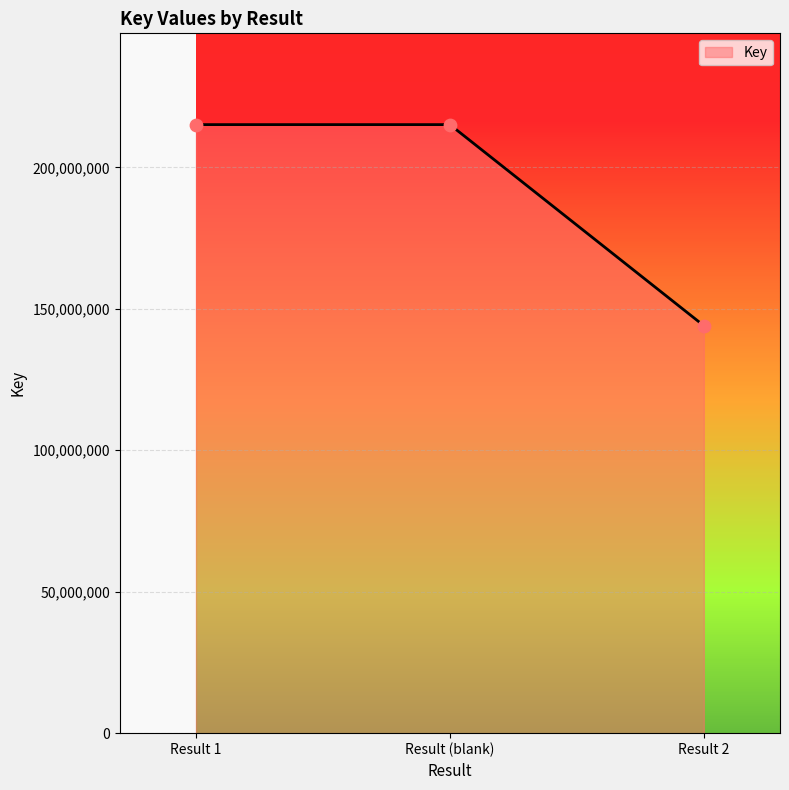

What is the ratio of the value at Result (blank) to the value at Result 1?

1.0